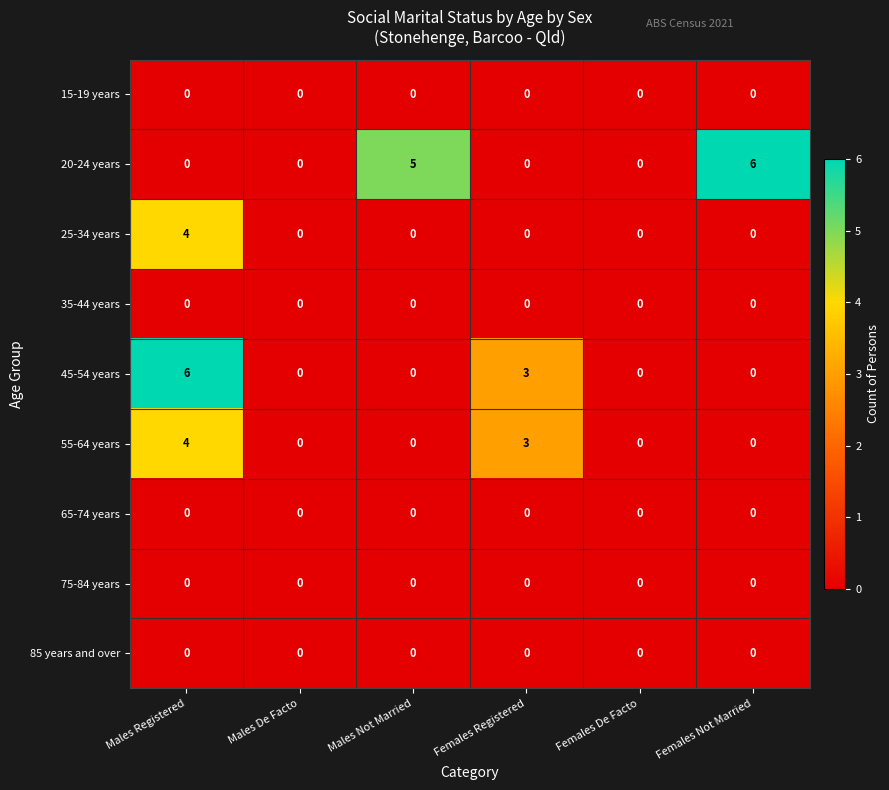

Is it true that 20-24 years equals 0 at Males Registered?

True